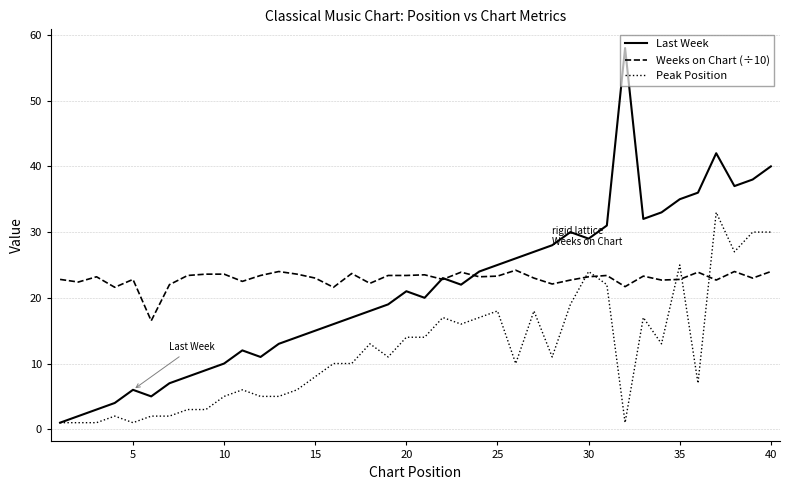

What is the greatest value displayed?

58.0